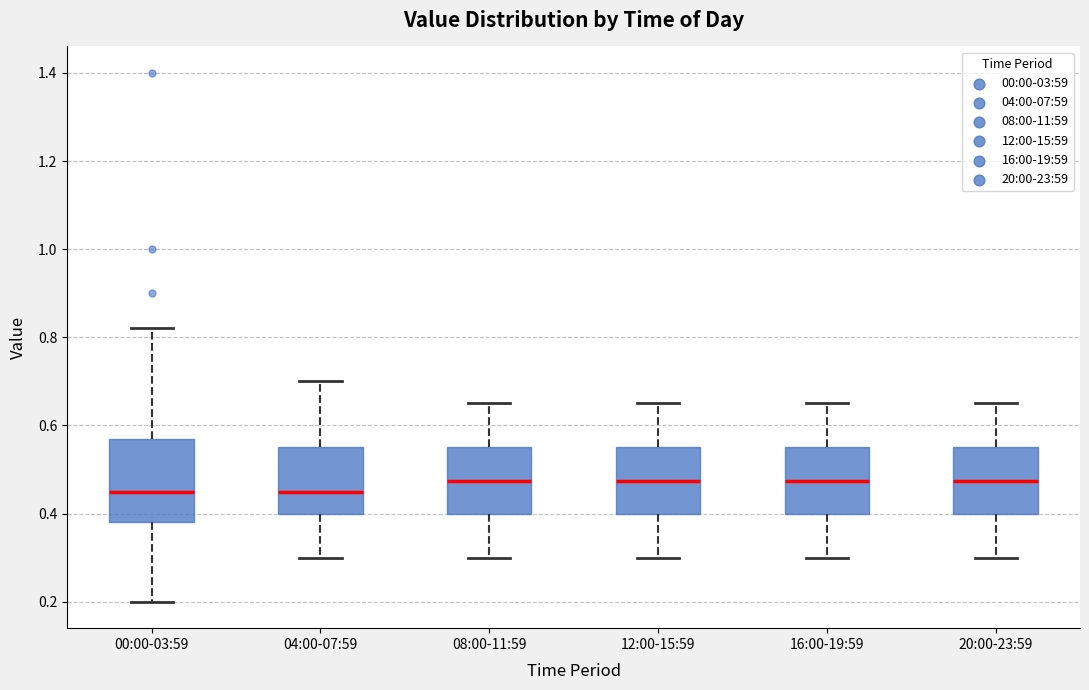

Comparing the boxes themselves (not the whiskers), which one is the tallest?

00:00-03:59